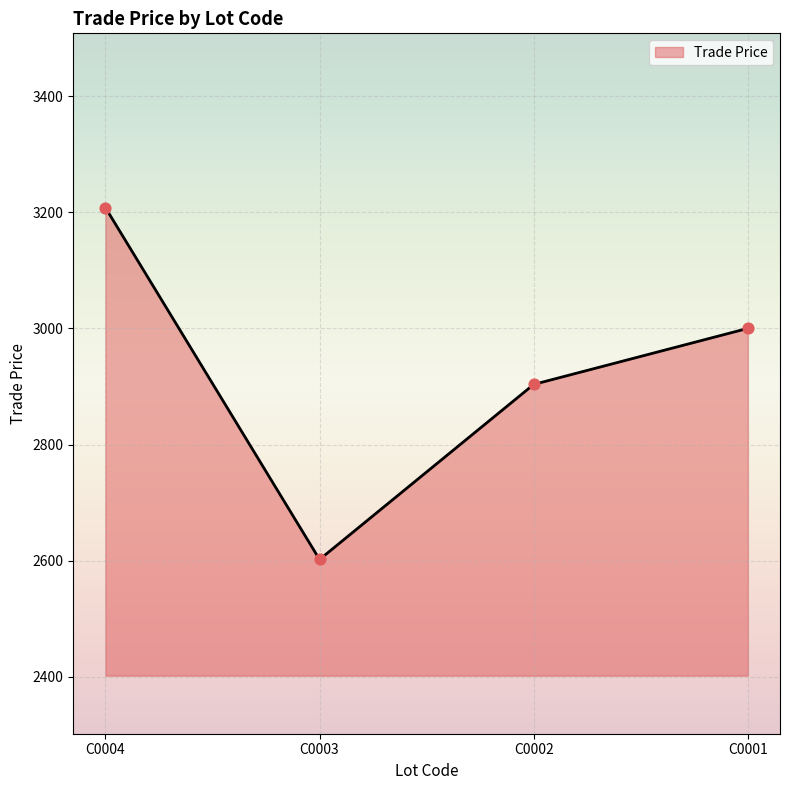

Which has a higher value, C0003 or C0001?

C0001